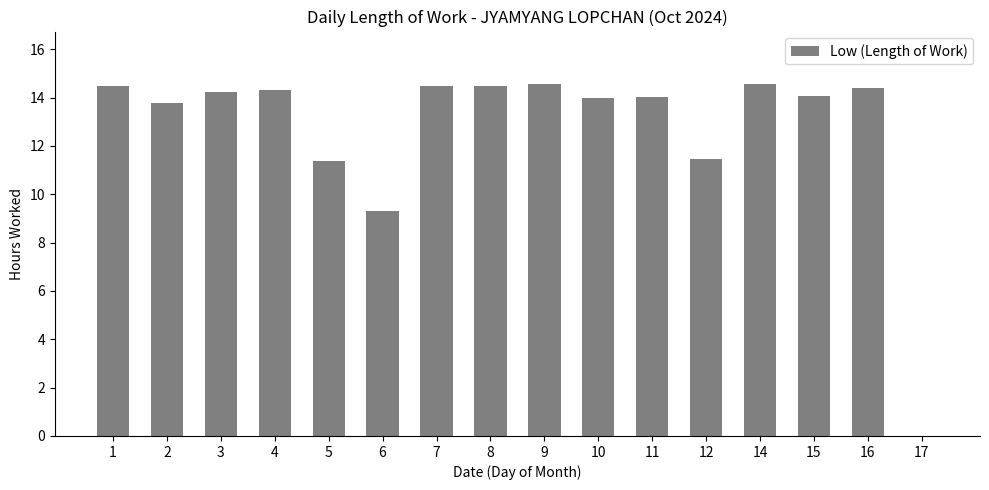

True or false: the data shows 24.5 at 8.

False